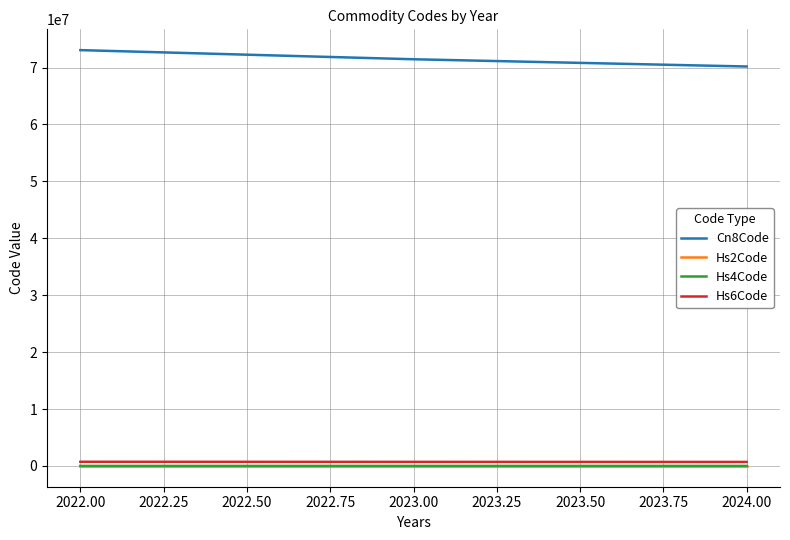

What is the greatest value displayed?

73067081.1